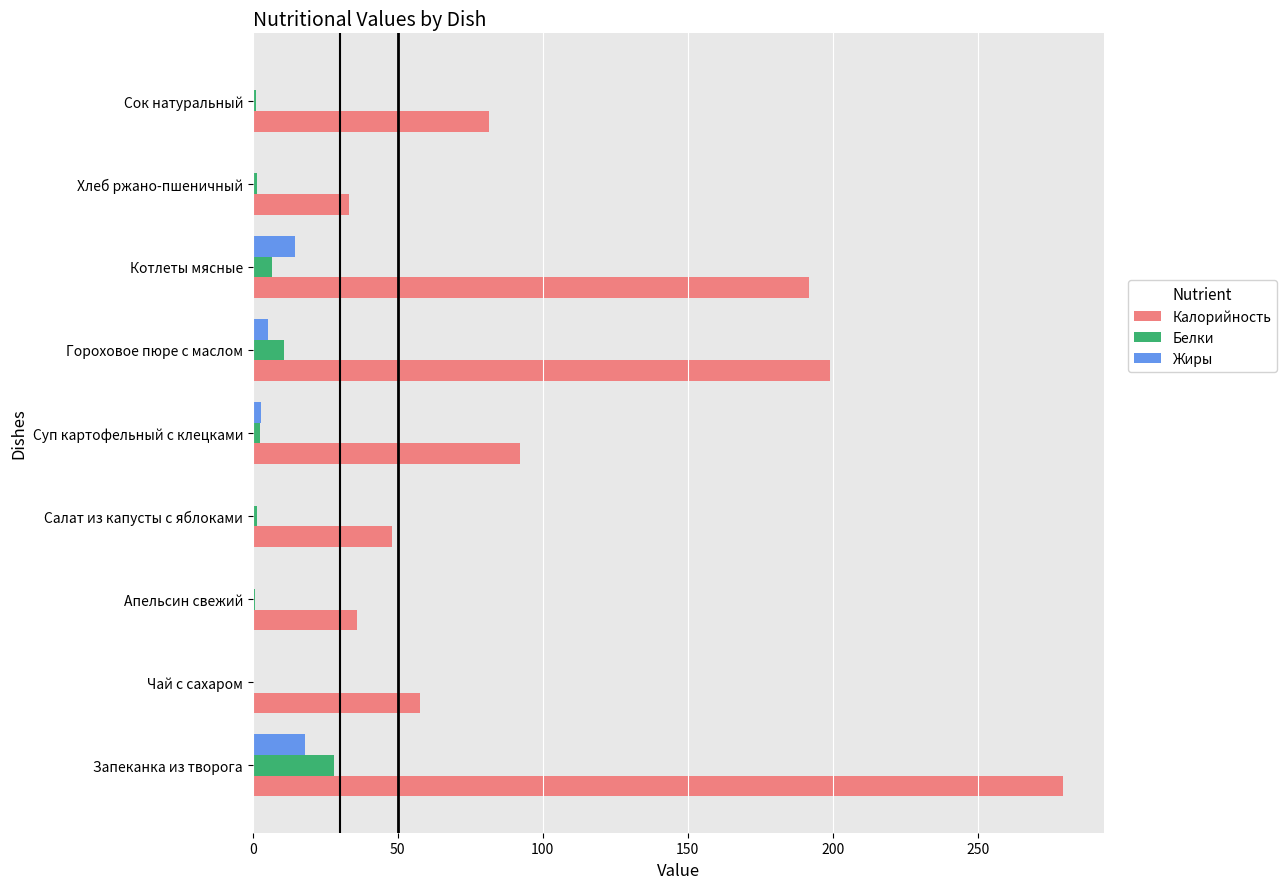

What value does the Жиры series have at Запеканка из творога?

18.0